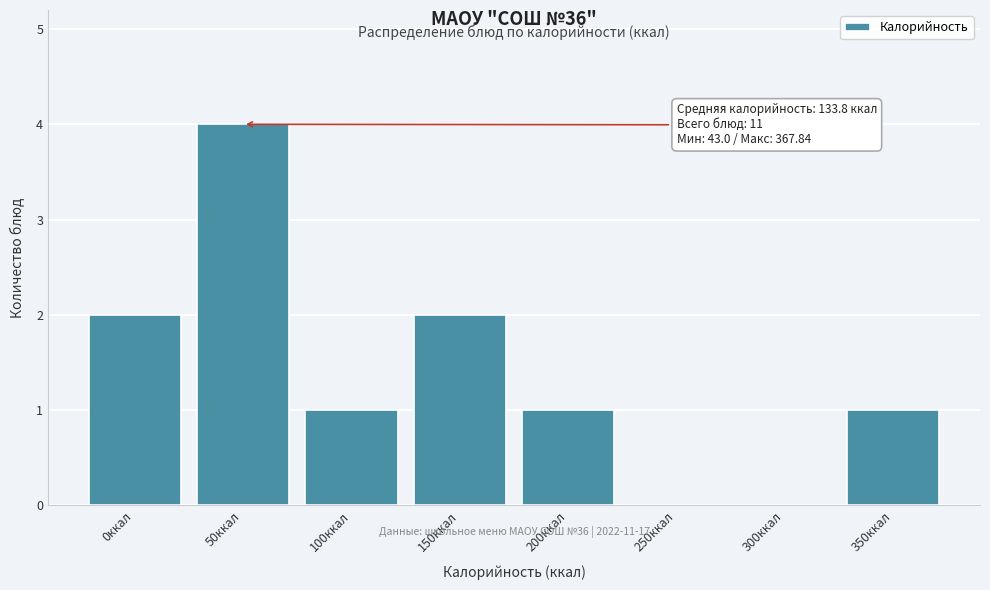

Reading left to right, list all the values displayed in this chart.

0ккал=2	50ккал=4	100ккал=1	150ккал=2	200ккал=1	250ккал=0	300ккал=0	350ккал=1